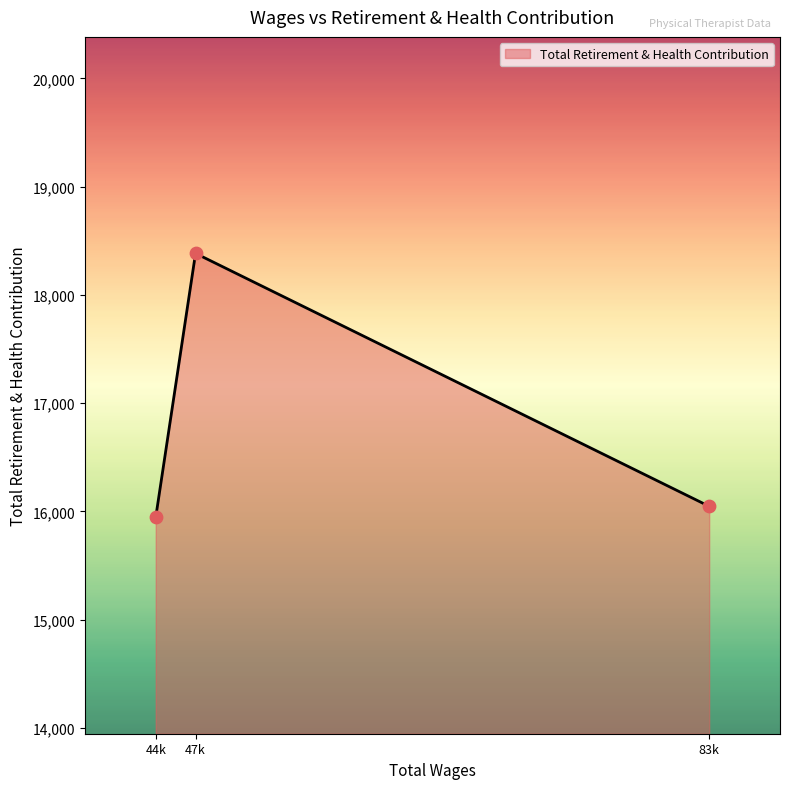

Between 44k and 47k, which is larger?

47k